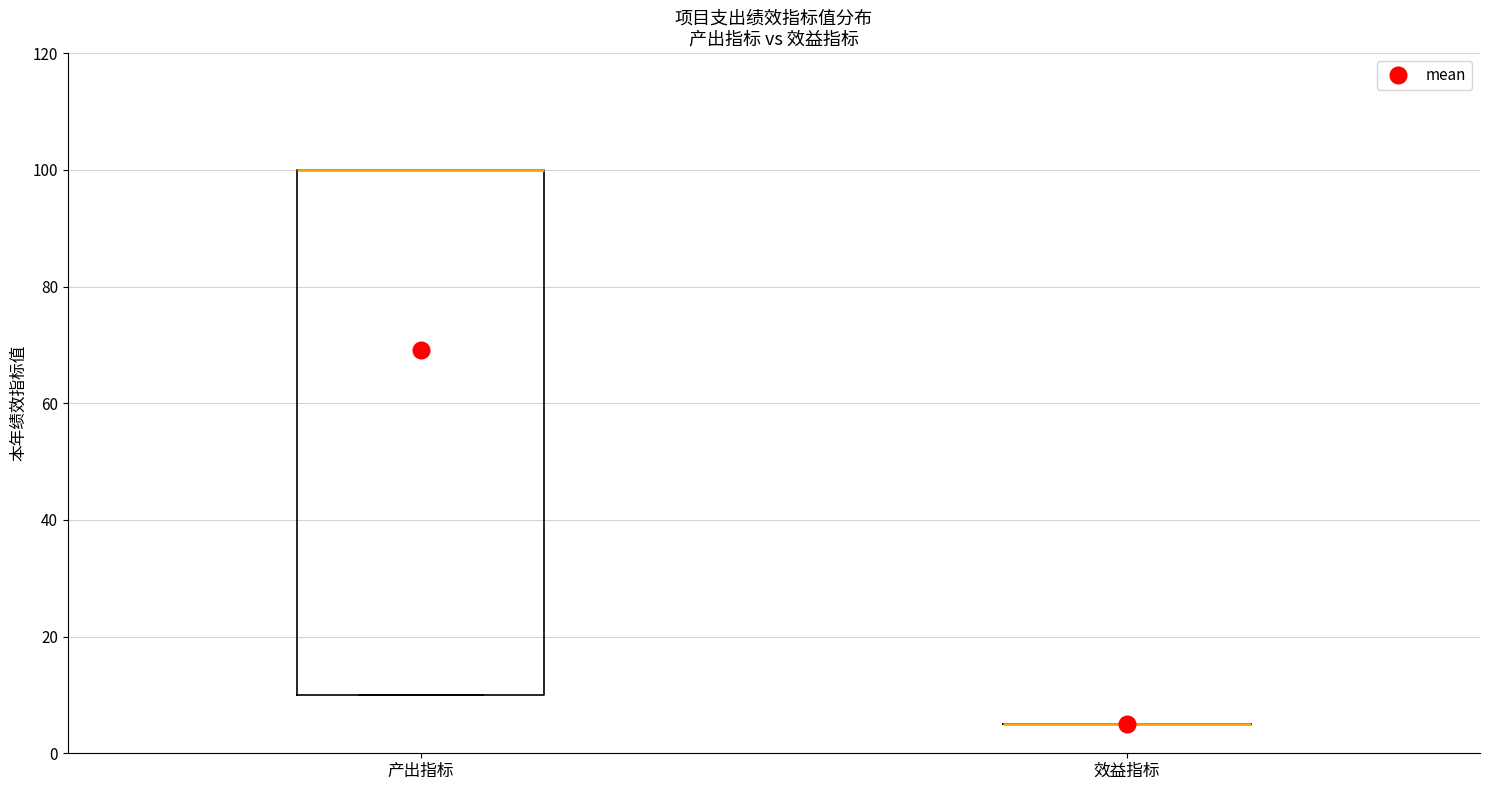

Where is the upper edge of the box for 产出指标 on the y-axis? The values are not printed on the chart, so give them approximately, as read against the axis.

100